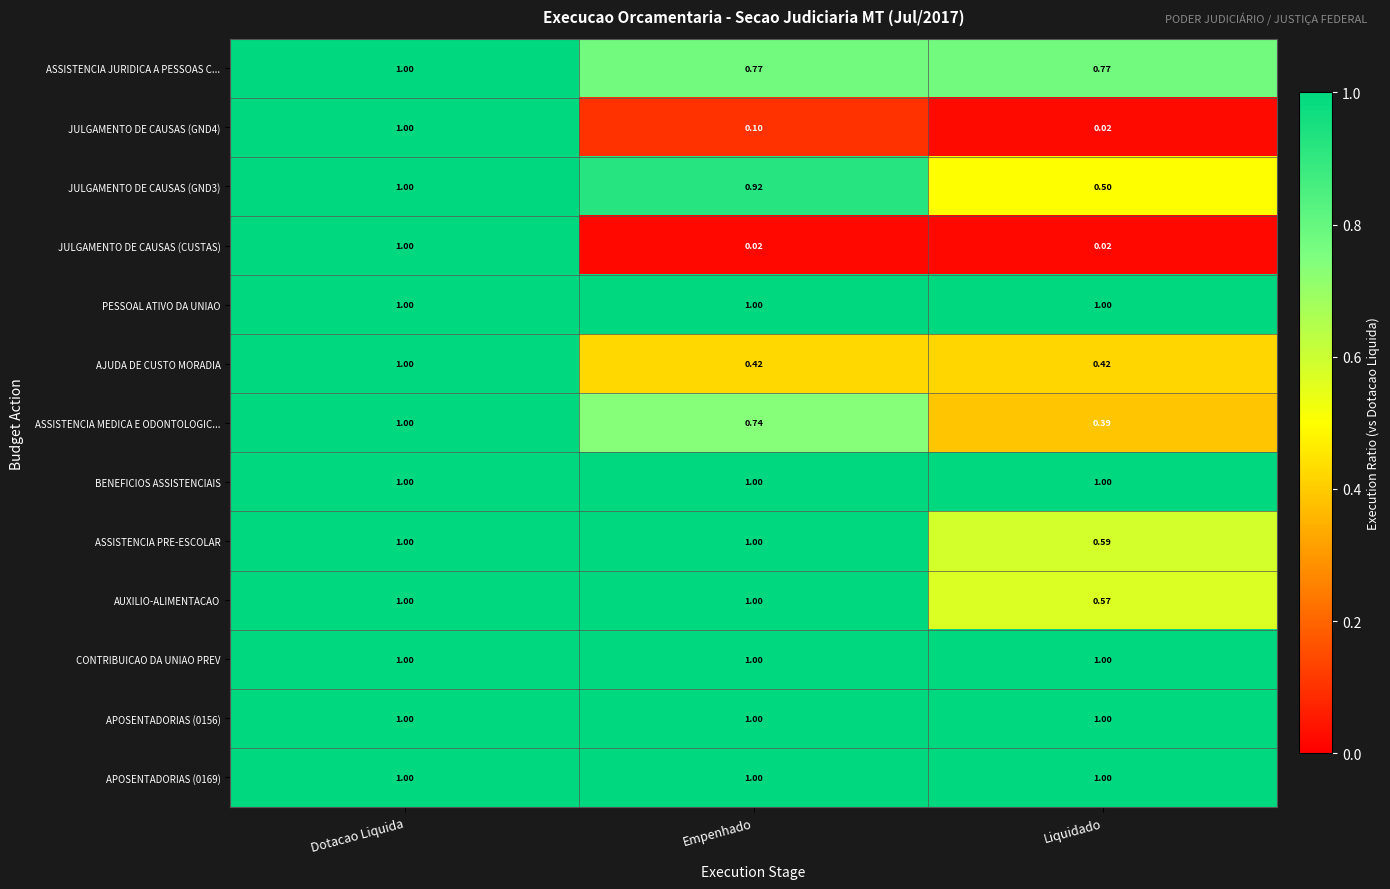

Which category has the lowest value in the JULGAMENTO DE CAUSAS (GND4) series?

Liquidado